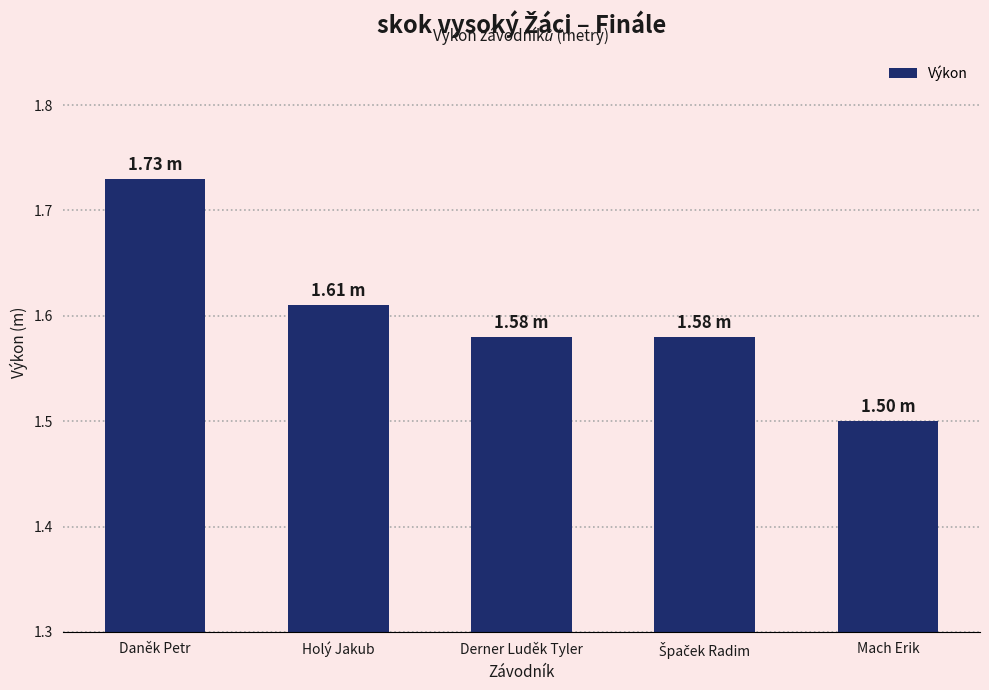

What is the label of the 2nd bar from the left?

Holý Jakub